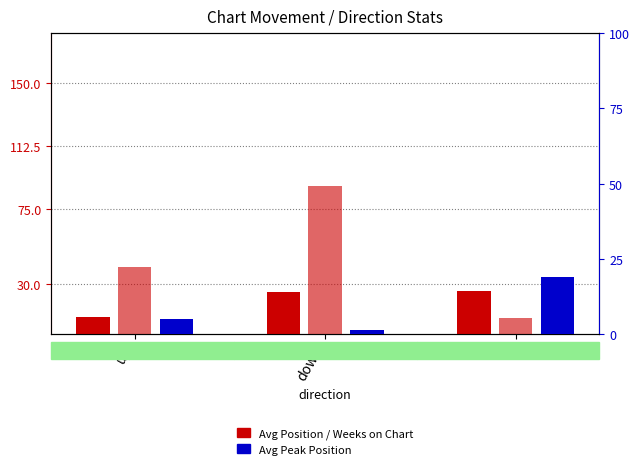

Does the chart contain stacked bars?

No